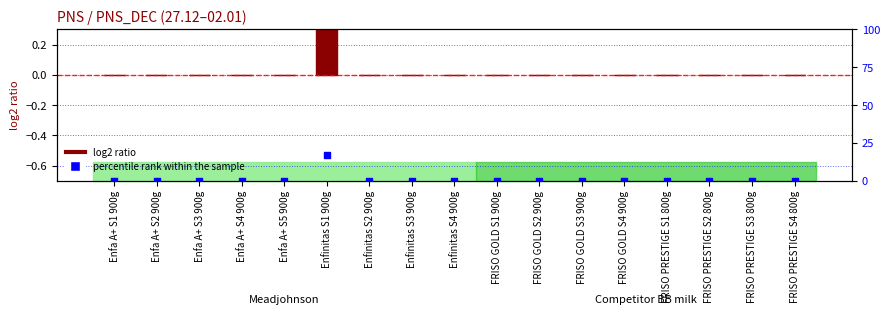

At which category is the sum across all series the highest?

Enfinitas S1 900g